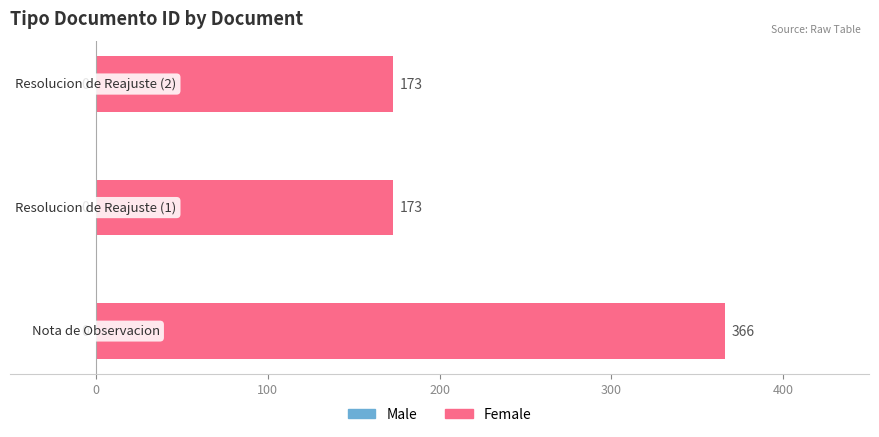

What is the average value?

237